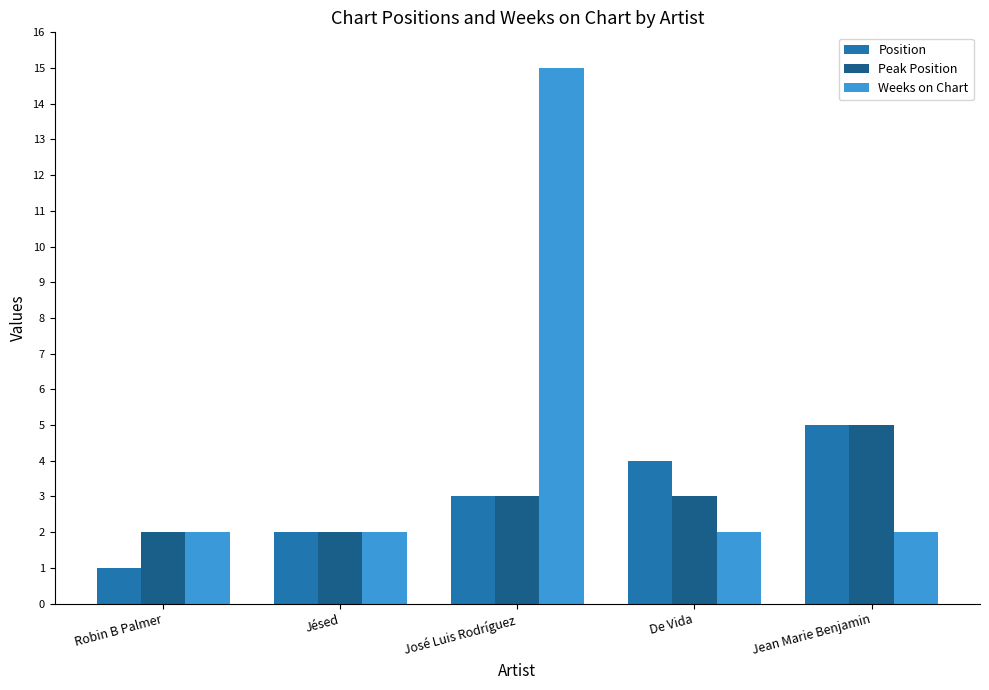

Which series changed the most between Jésed and José Luis Rodríguez?

Weeks on Chart